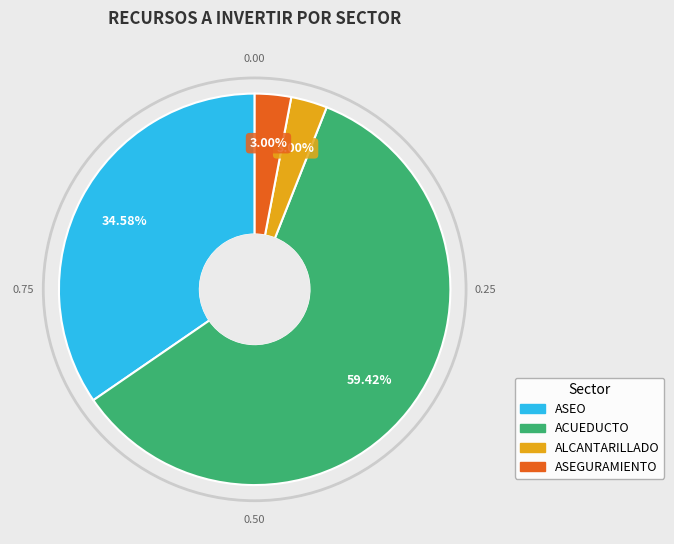

Which slice is the largest?

ACUEDUCTO